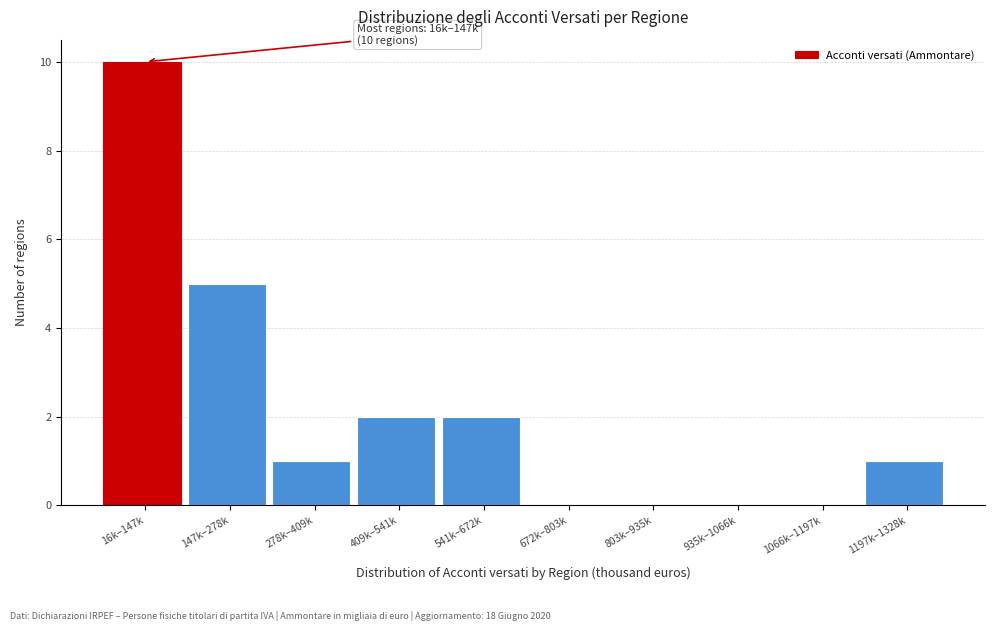

Reading left to right, extract all data points from this chart.

16k–147k=10	147k–278k=5	278k–409k=1	409k–541k=2	541k–672k=2	672k–803k=0	803k–935k=0	935k–1066k=0	1066k–1197k=0	1197k–1328k=1